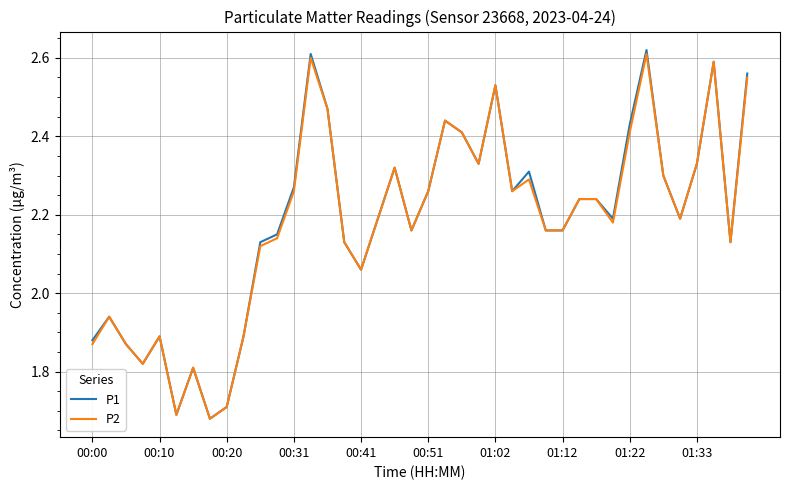

Which series has the largest range (max minus min)?

P1